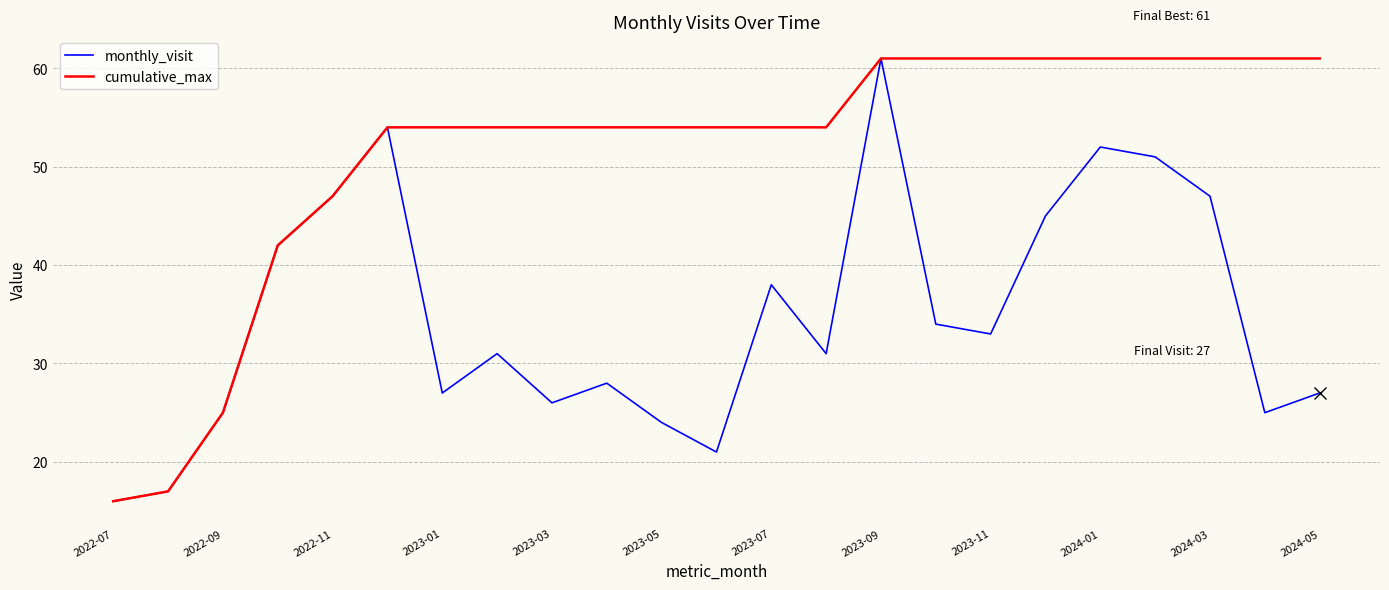

Reading left to right, list all the values displayed in this chart.

monthly_visit: 16	17	25	42	47	54	27	31	26	28	24	21	38	31	61	34	33	45	52	51	47	25	27
cumulative_max: 16	17	25	42	47	54	54	54	54	54	54	54	54	54	61	61	61	61	61	61	61	61	61